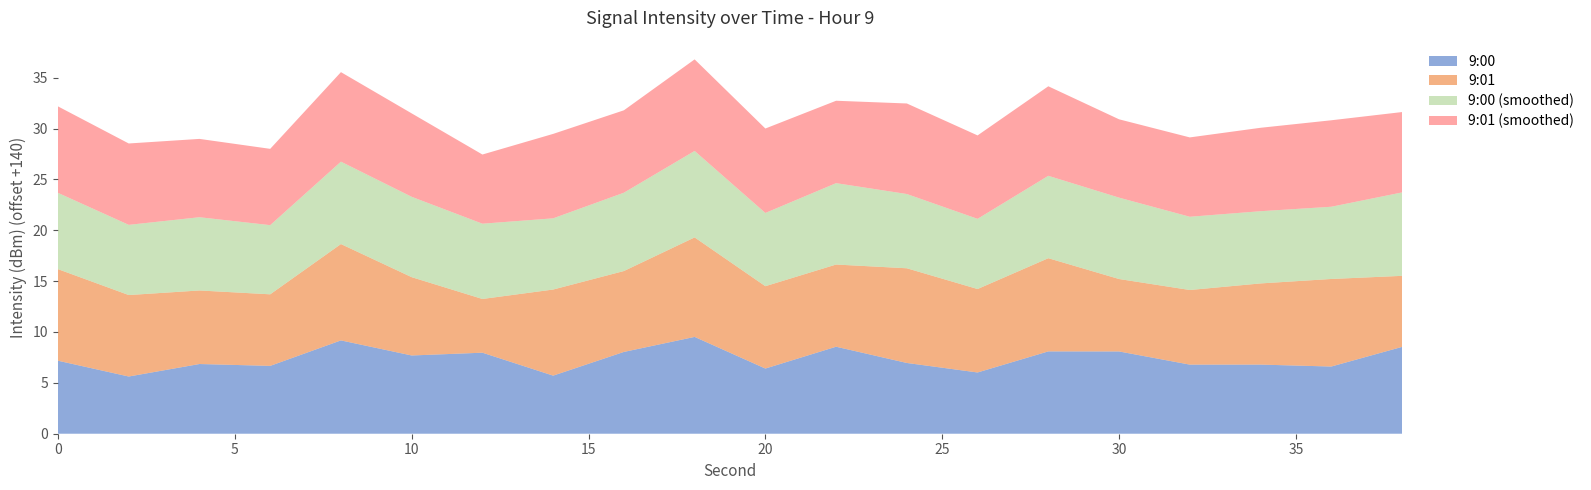

Reading left to right, list all the values displayed in this chart.

9:00: 0=-132.8	2=-134.4	4=-133.1	6=-133.3	8=-130.8	10=-132.3	12=-132.0	14=-134.3	16=-132.0	18=-130.5	20=-133.6	22=-131.4	24=-133.0	26=-134.0	28=-131.9	30=-131.9	32=-133.2	34=-133.2	36=-133.4	38=-131.5
9:01: 0=-131.0	2=-132.0	4=-132.8	6=-133.0	8=-130.5	10=-132.3	12=-134.7	14=-131.5	16=-132.0	18=-130.2	20=-131.9	22=-131.9	24=-130.7	26=-131.8	28=-130.8	30=-132.9	32=-132.7	34=-132.0	36=-131.4	38=-133.0
9:00 (smoothed): 0=-132.5	2=-133.1	4=-132.8	6=-133.2	8=-131.9	10=-132.1	12=-132.6	14=-133.0	16=-132.3	18=-131.5	20=-132.8	22=-132.0	24=-132.7	26=-133.1	28=-131.9	30=-132.0	32=-132.8	34=-132.9	36=-132.9	38=-131.8
9:01 (smoothed): 0=-131.5	2=-132.0	4=-132.3	6=-132.5	8=-131.2	10=-131.8	12=-133.2	14=-131.7	16=-131.9	18=-131.0	20=-131.7	22=-131.9	24=-131.1	26=-131.8	28=-131.2	30=-132.3	32=-132.2	34=-131.8	36=-131.5	38=-132.1